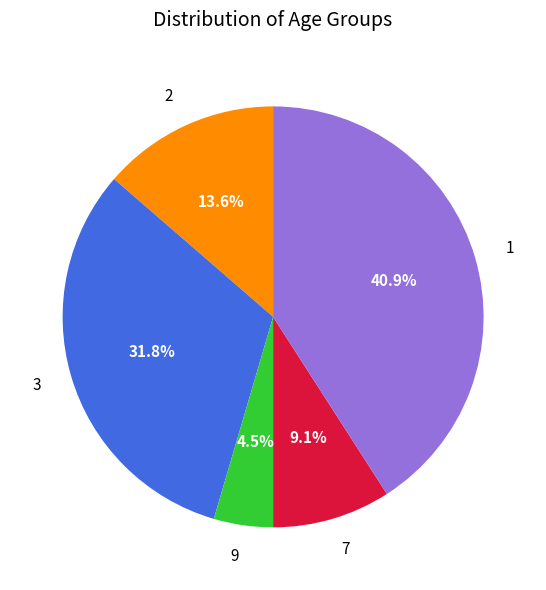

Which slice is the smallest?

9